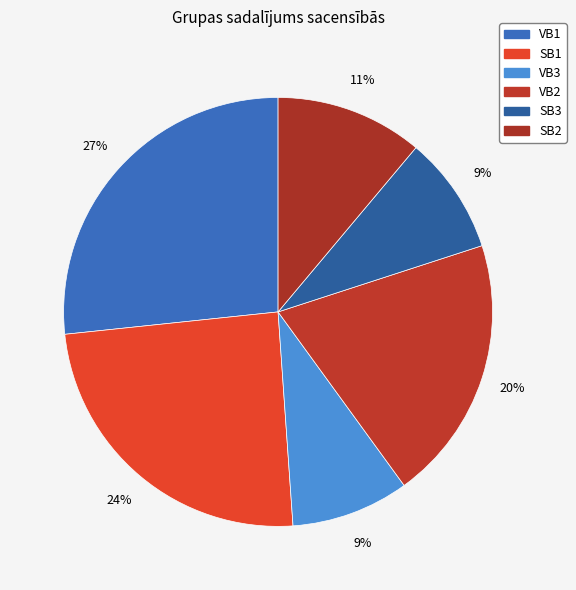

Combined, do VB2 and SB2 account for over 50%?

No